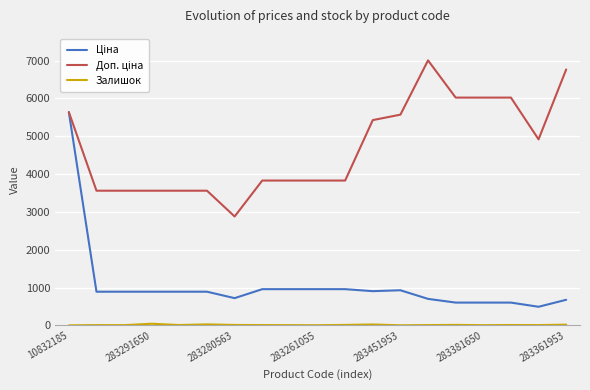

True or false: Доп. ціна and Залишок cross at least once.

False